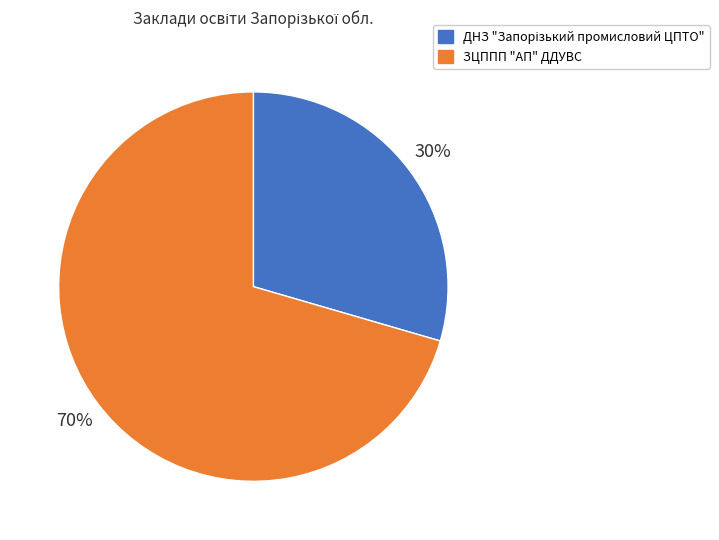

To the nearest percent, what percentage of the pie is ЗЦППП "АП" ДДУВС?

70%